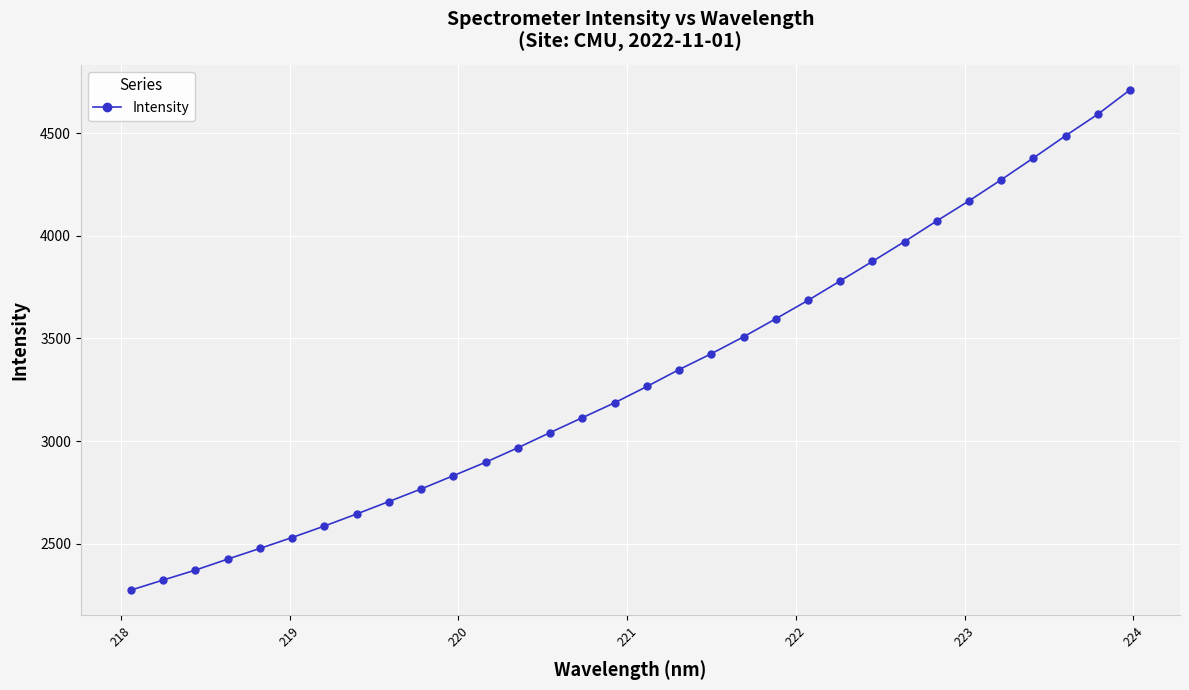

What is the value of the 22nd point from the left?

3685.1